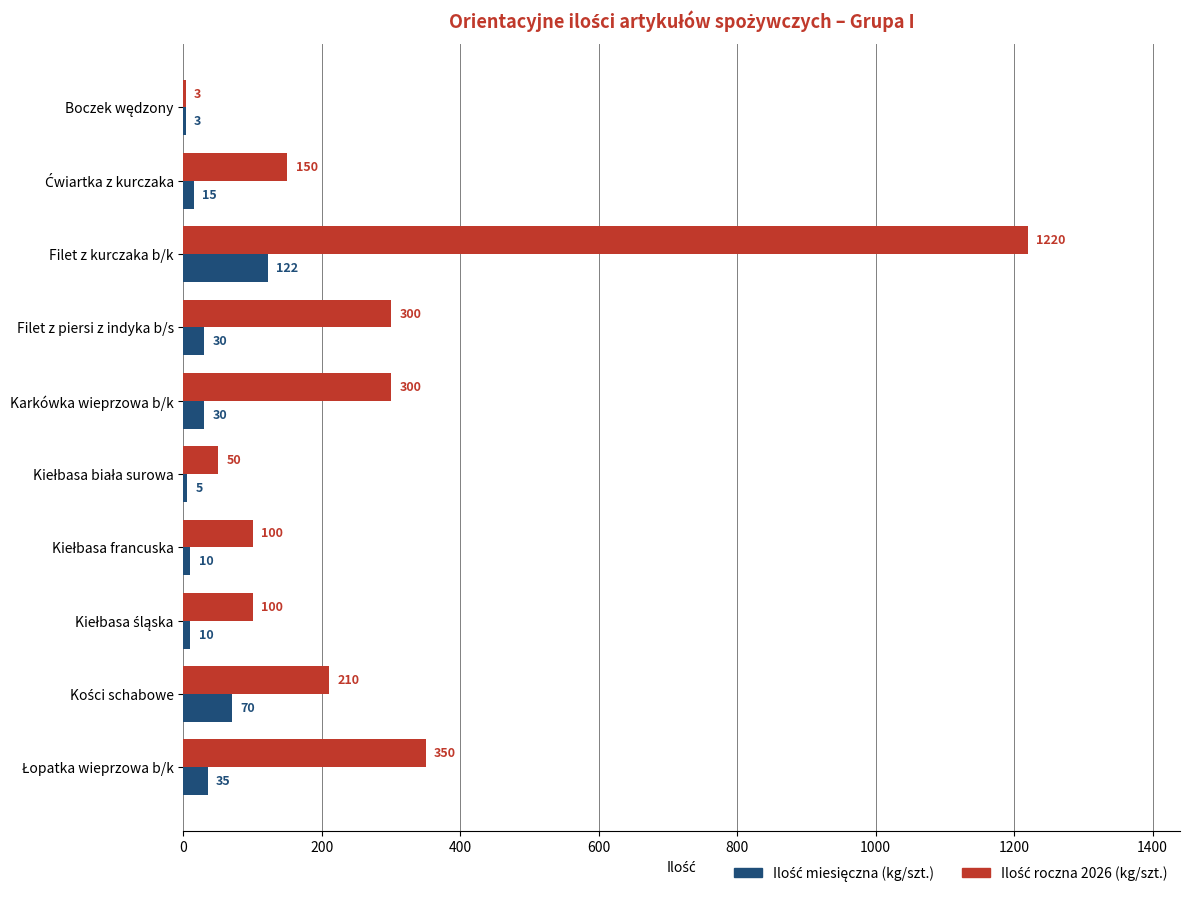

At which category is the sum across all series the highest?

Filet z kurczaka b/k